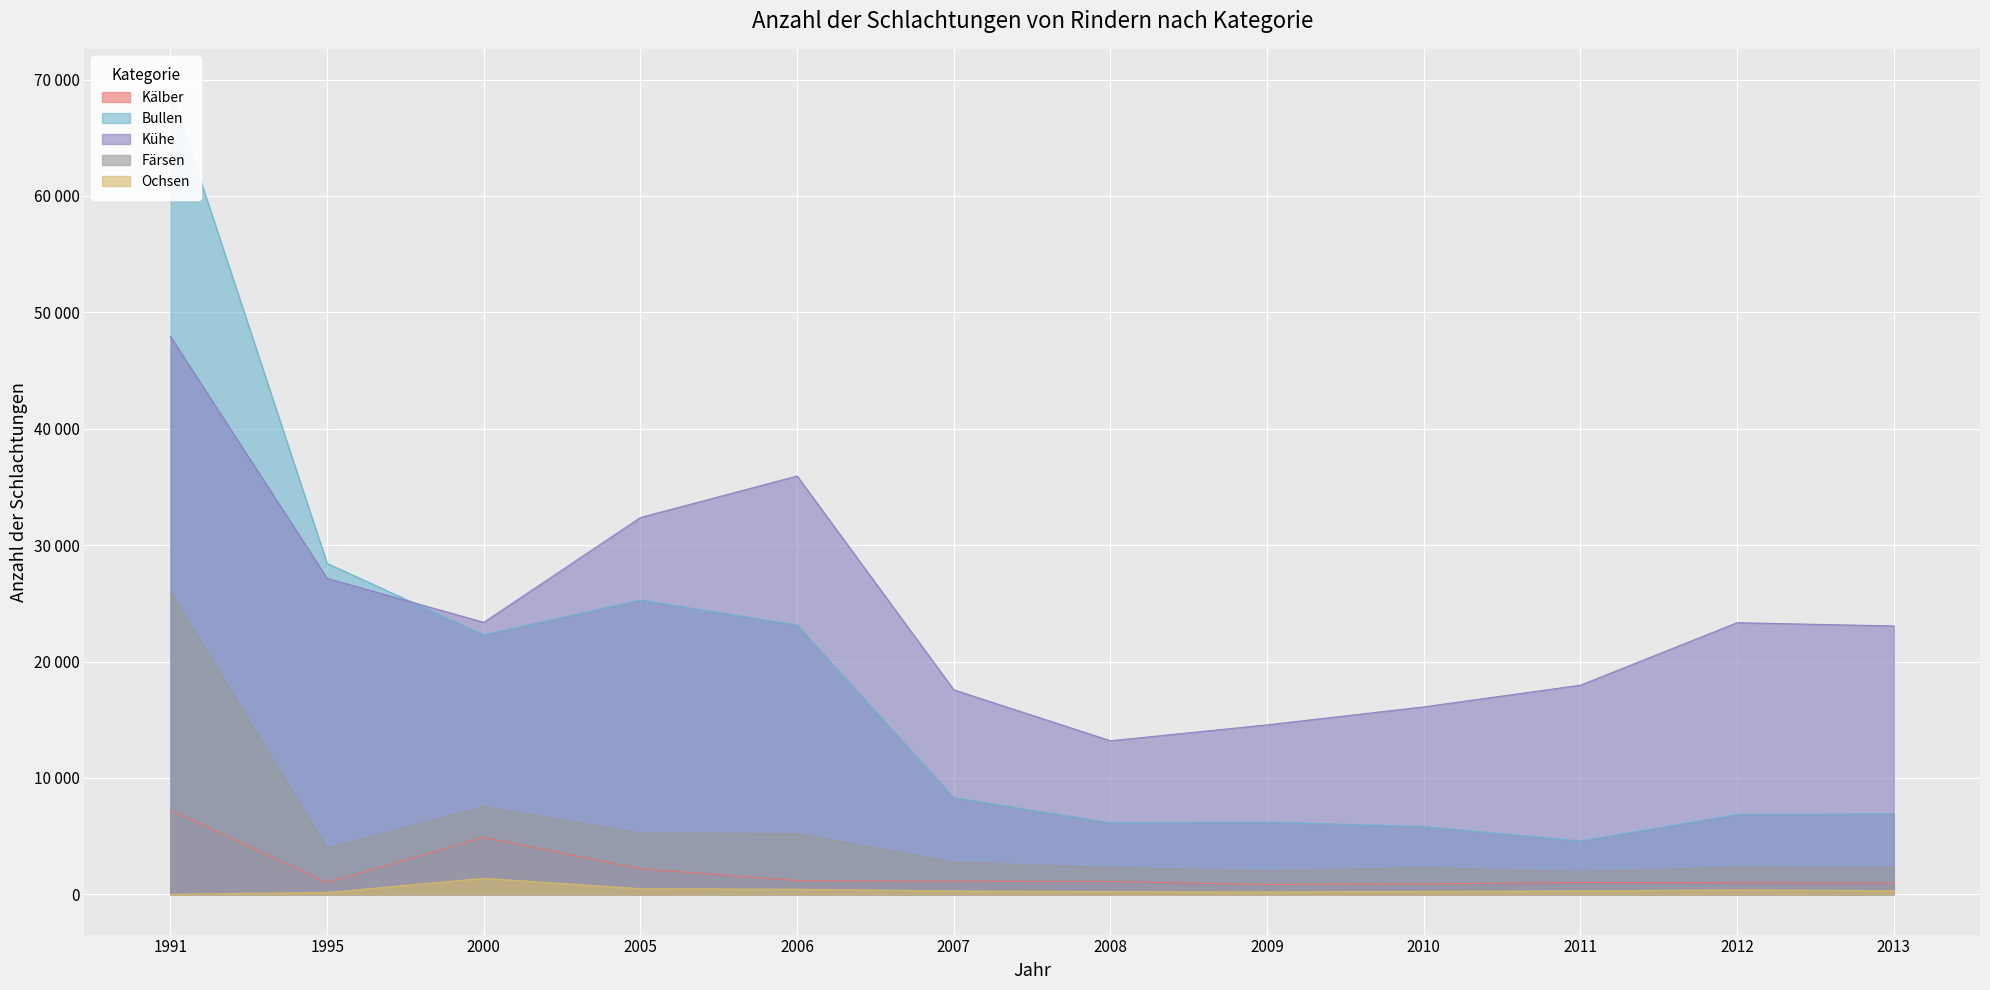

True or false: Färsen and Kälber cross at least once.

False